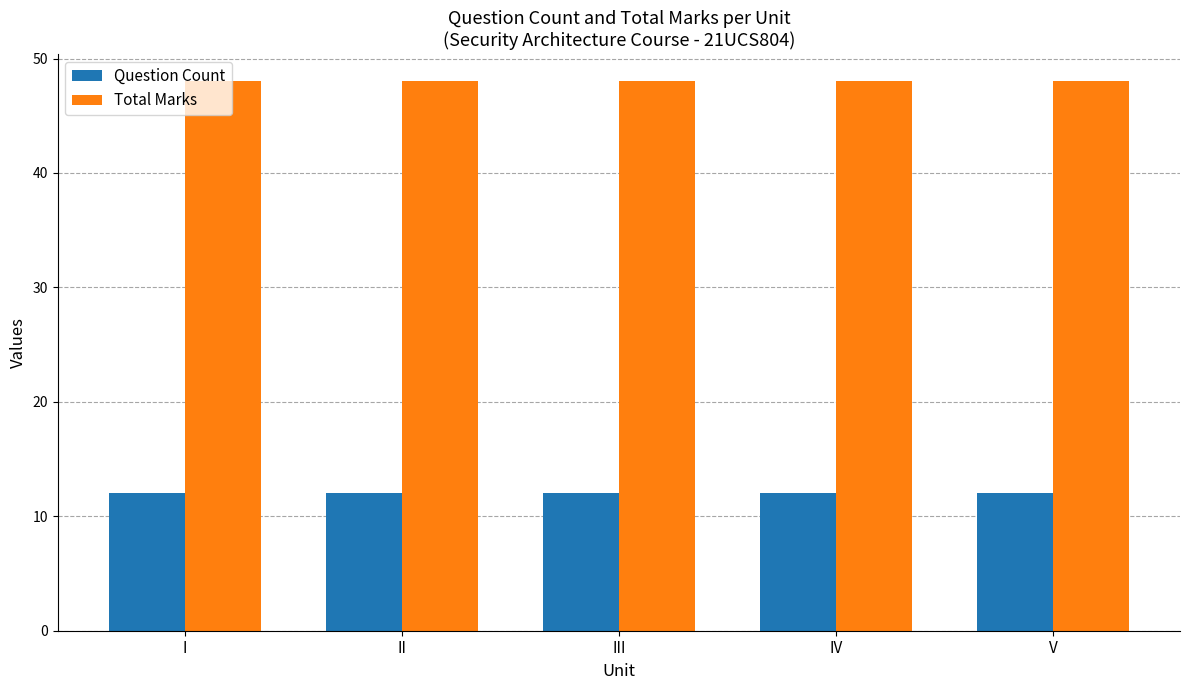

What is the spread (max minus min) of values at IV?

36